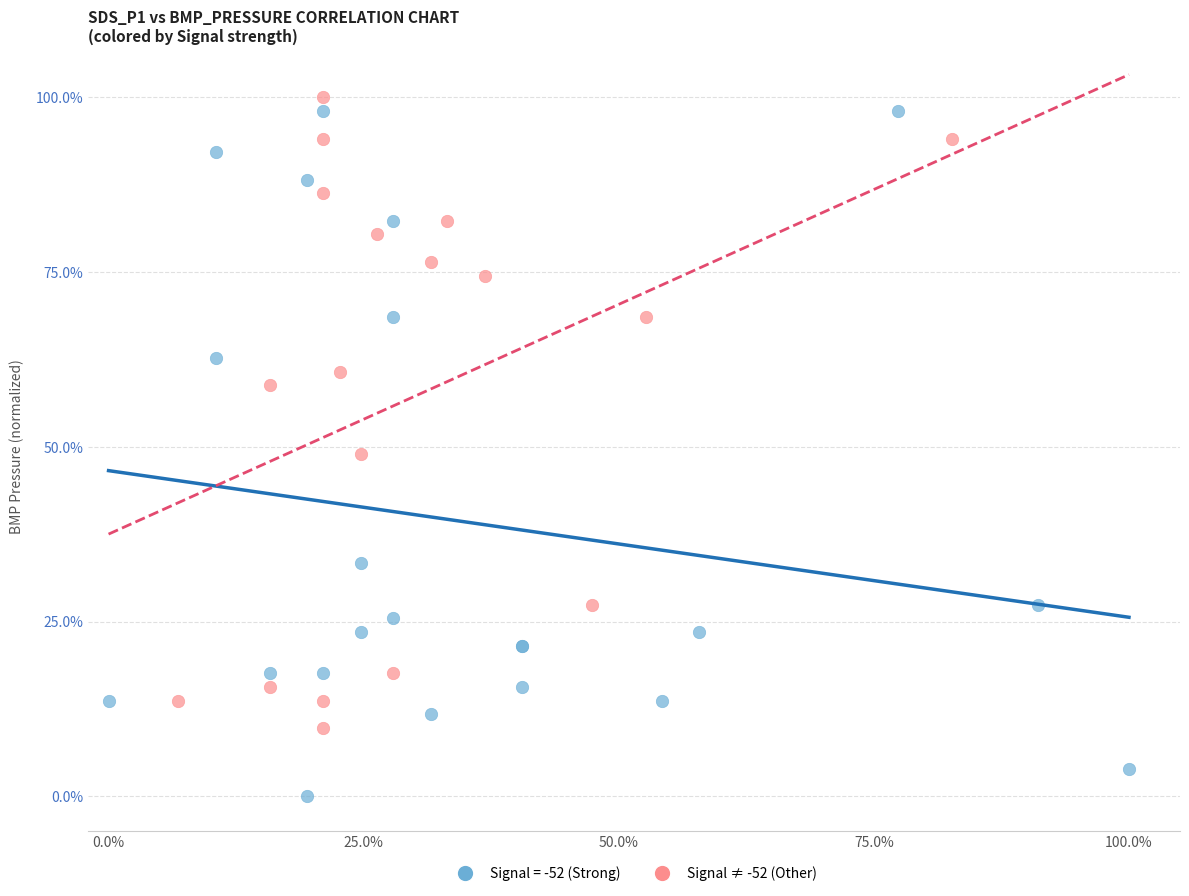

Which series contains the lowest Y value?

Signal = -52 (Strong)